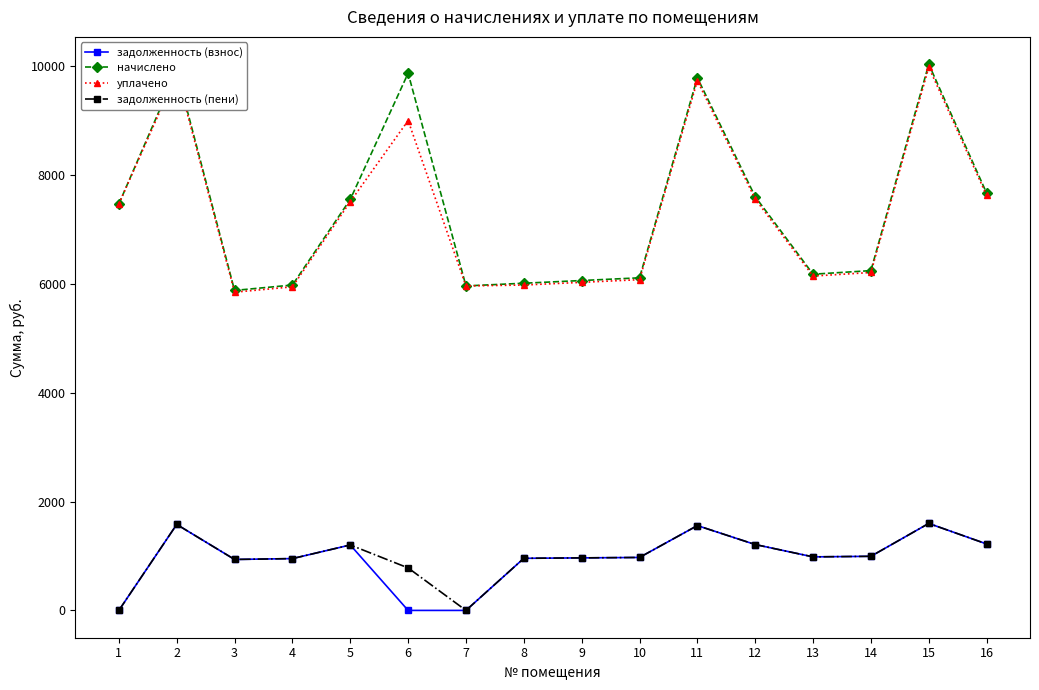

What is the value of the задолженность (взнос) point at the 4th from the left?

952.0